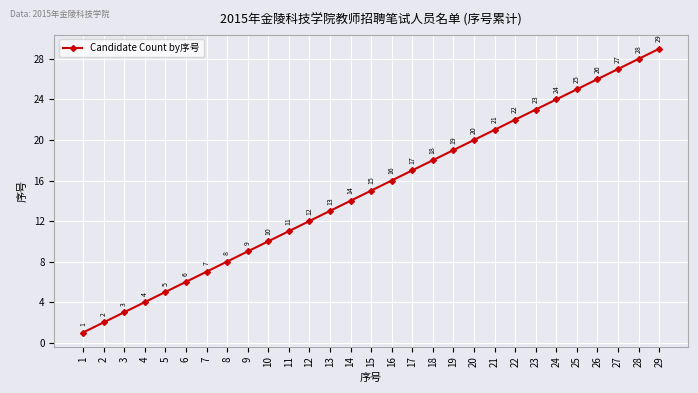

Reading left to right, extract all data points from this chart.

1	2	3	4	5	6	7	8	9	10	11	12	13	14	15	16	17	18	19	20	21	22	23	24	25	26	27	28	29